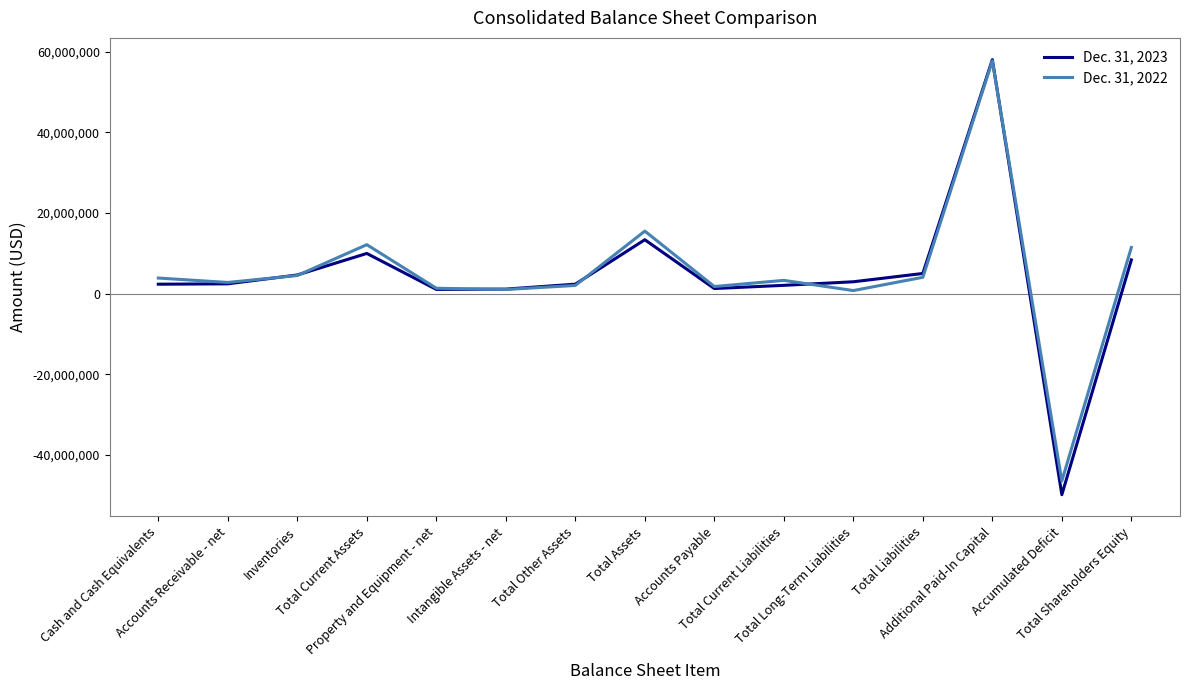

What is the lowest value of the Dec. 31, 2022 series?

-46423637